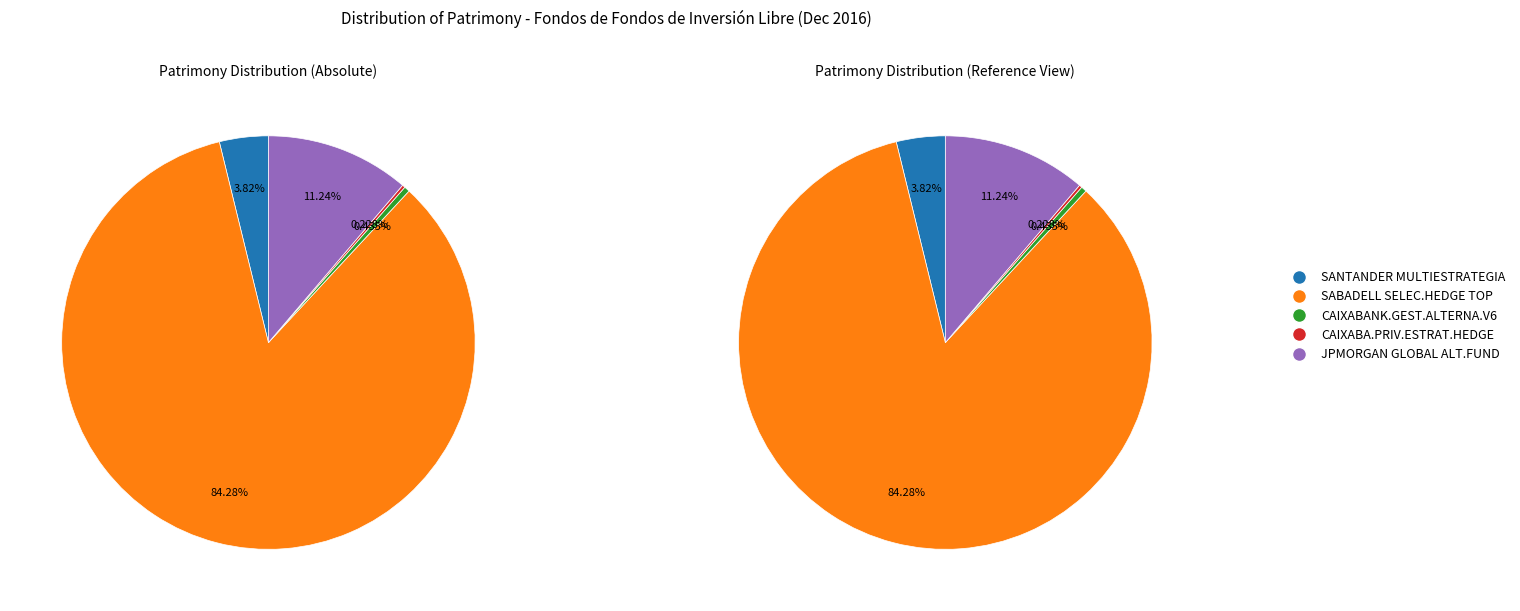

What is the smallest slice in the pie chart?

CAIXABA.PRIV.ESTRAT.HEDGE